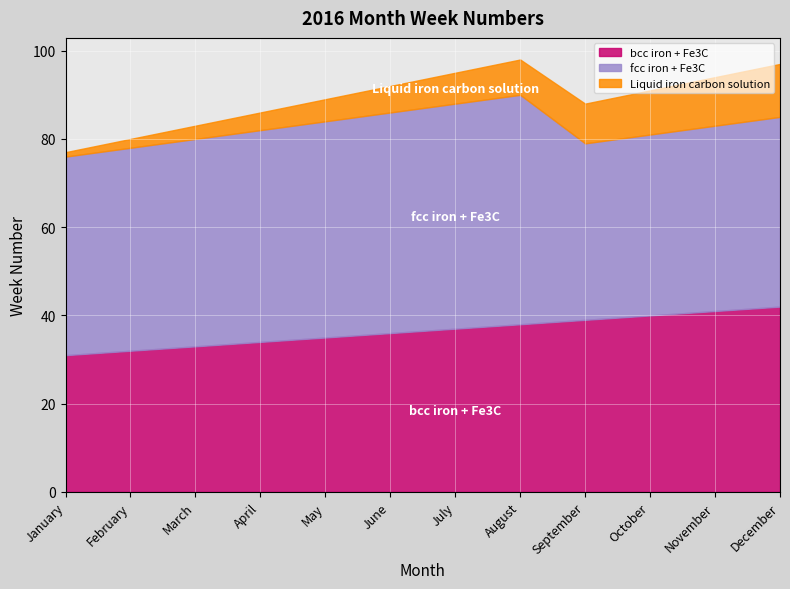

At which category does fcc iron + Fe3C reach its first local valley?

September